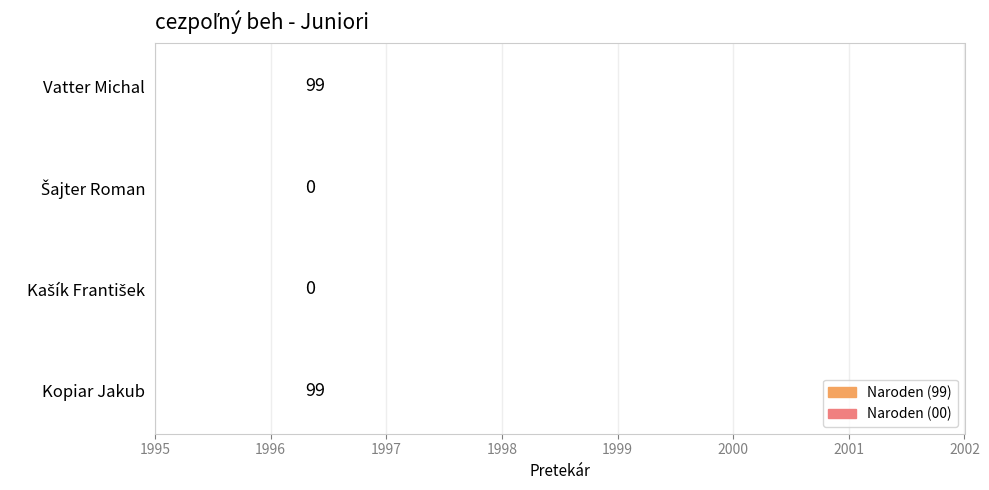

Does the chart contain any negative values?

No